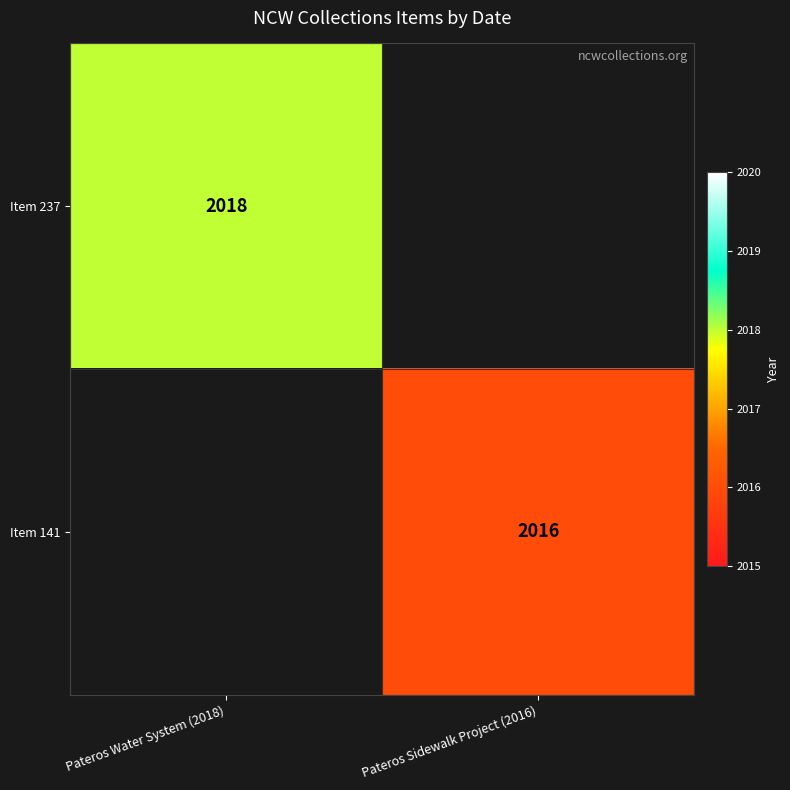

Is the value of Item 141 at Pateros Sidewalk Project (2016) greater than the value of Item 237 at Pateros Water System (2018)?

No